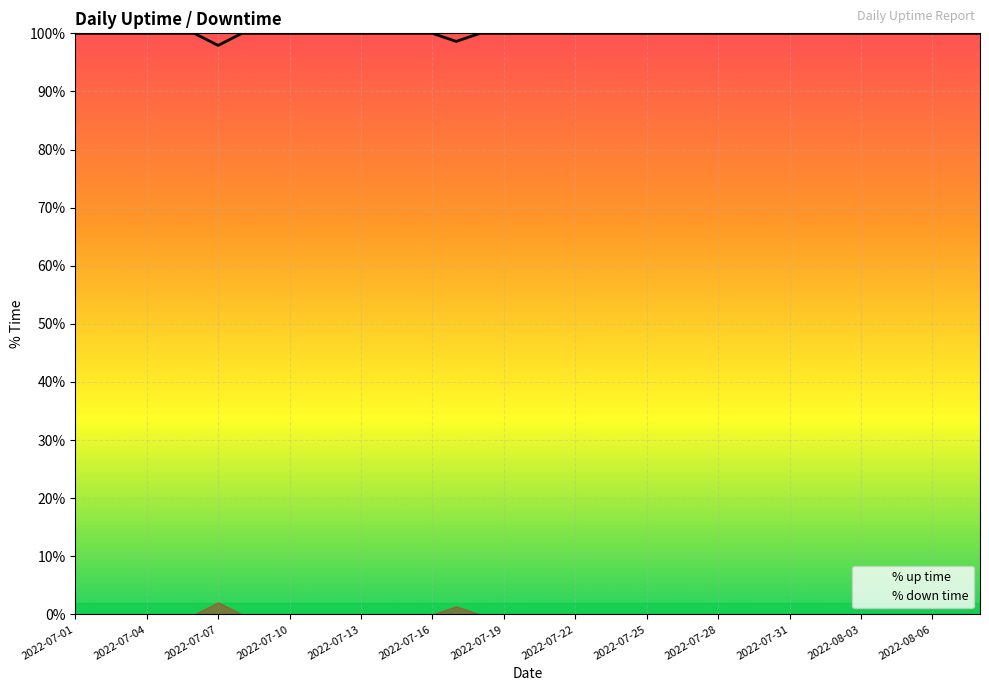

Does the chart display data point markers on the line(s)?

No